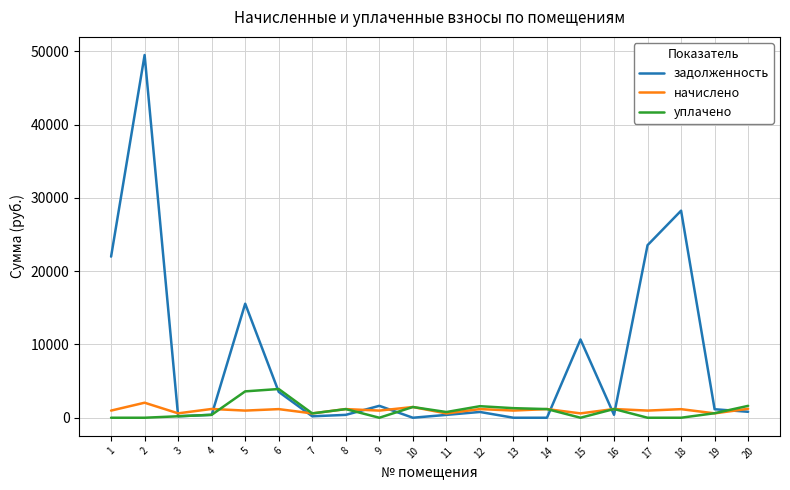

Between 5 and 12, which series saw the biggest shift?

задолженность